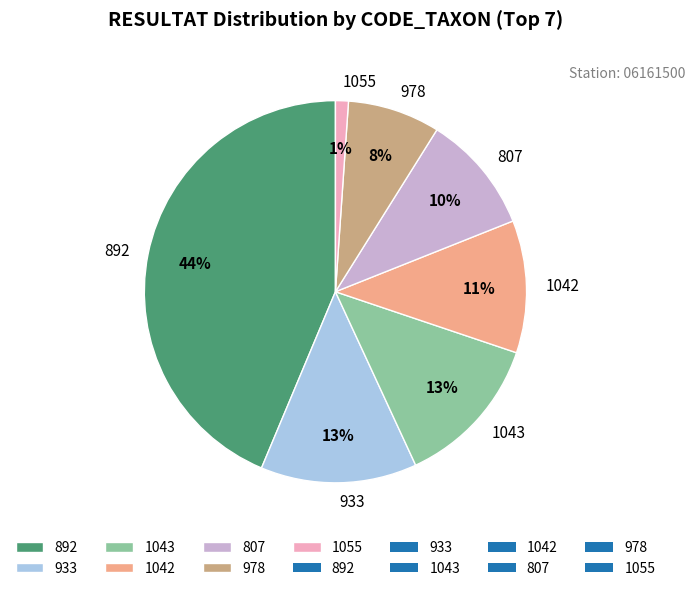

Is there a majority slice in this chart?

No